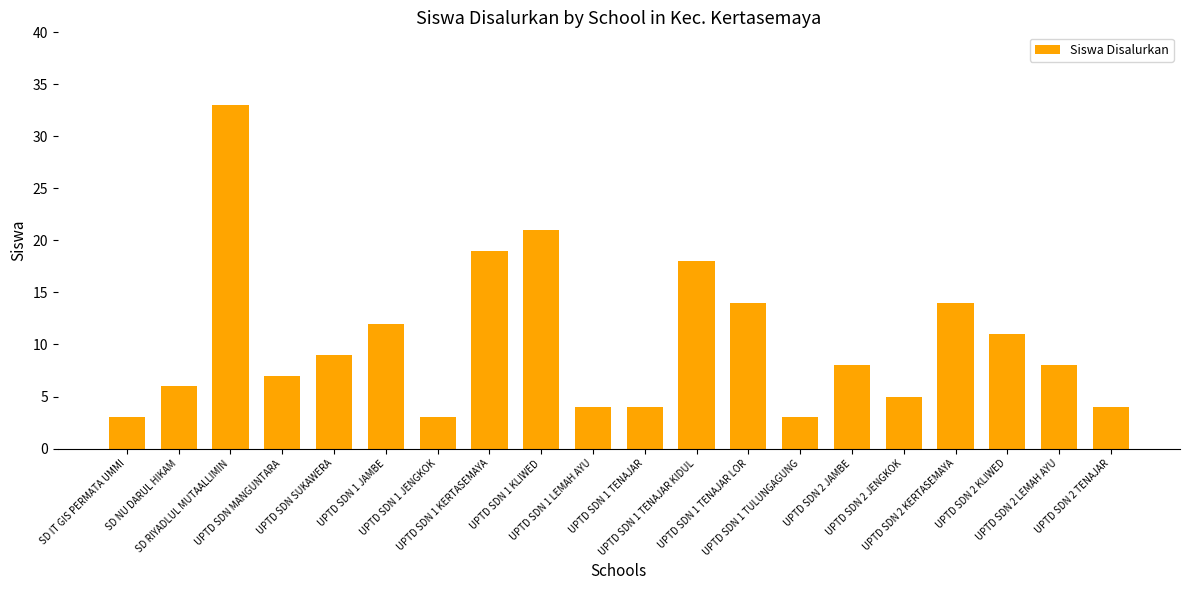

Reading right to left, list all the values displayed in this chart.

UPTD SDN 2 TENAJAR=4	UPTD SDN 2 LEMAH AYU=8	UPTD SDN 2 KLIWED=11	UPTD SDN 2 KERTASEMAYA=14	UPTD SDN 2 JENGKOK=5	UPTD SDN 2 JAMBE=8	UPTD SDN 1 TULUNGAGUNG=3	UPTD SDN 1 TENAJAR LOR=14	UPTD SDN 1 TENAJAR KIDUL=18	UPTD SDN 1 TENAJAR=4	UPTD SDN 1 LEMAH AYU=4	UPTD SDN 1 KLIWED=21	UPTD SDN 1 KERTASEMAYA=19	UPTD SDN 1 JENGKOK=3	UPTD SDN 1 JAMBE=12	UPTD SDN SUKAWERA=9	UPTD SDN MANGUNTARA=7	SD RIYADLUL MUTAALLIMIN=33	SD NU DARUL HIKAM=6	SD IT GIS PERMATA UMMI=3